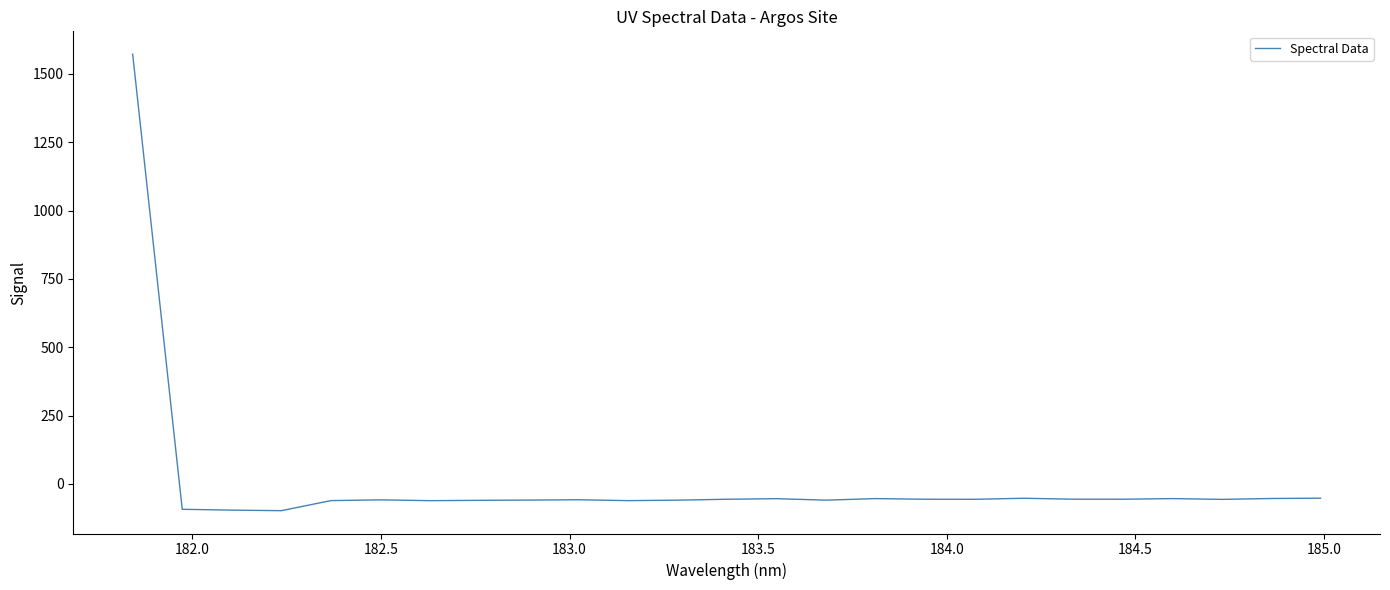

What is the sum of all values?

94.1